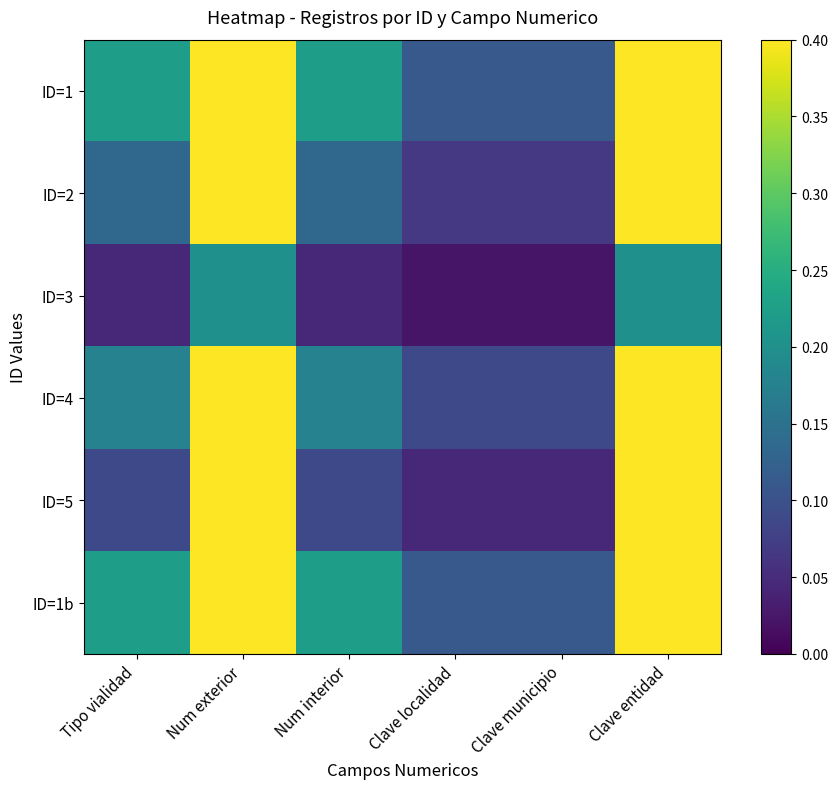

Between Num exterior and Clave entidad, which is larger?

Num exterior